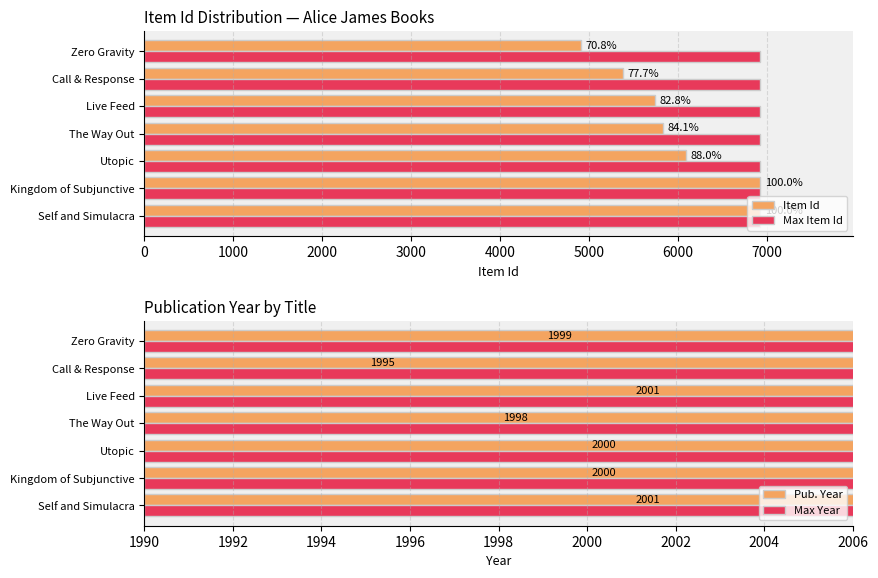

The Max Year series shows 0.2 at 6000. True or false?

False